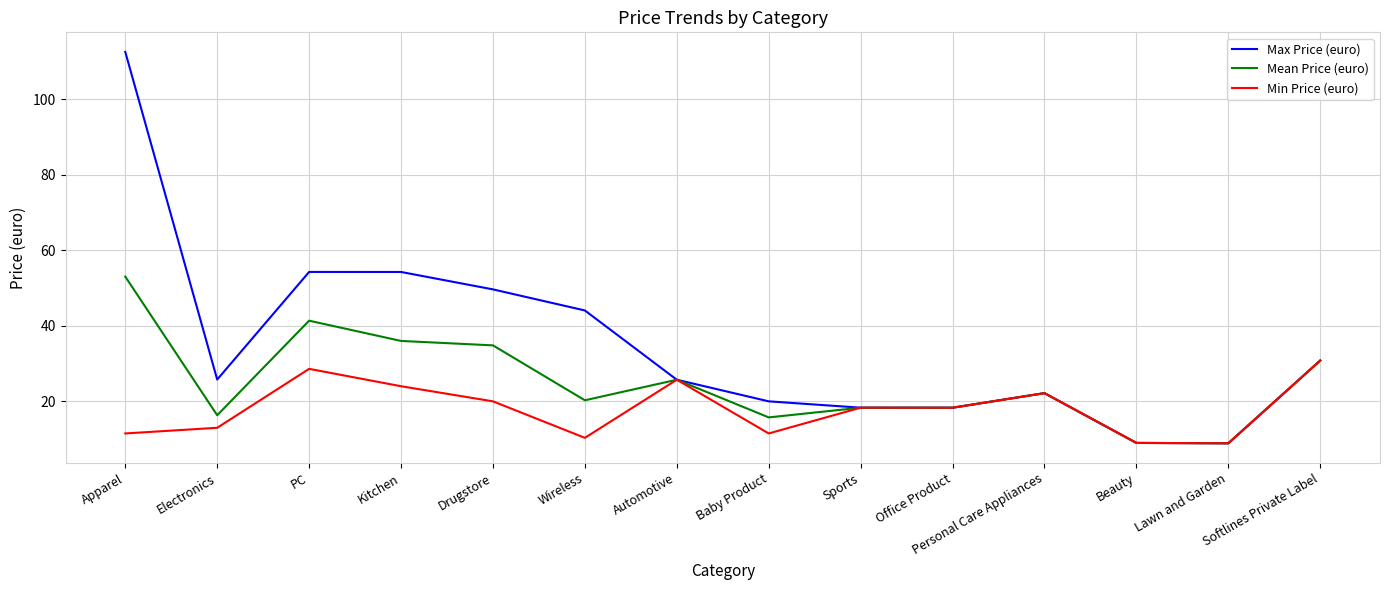

The value of Max Price (euro) at Sports is 28.6. True or false?

False